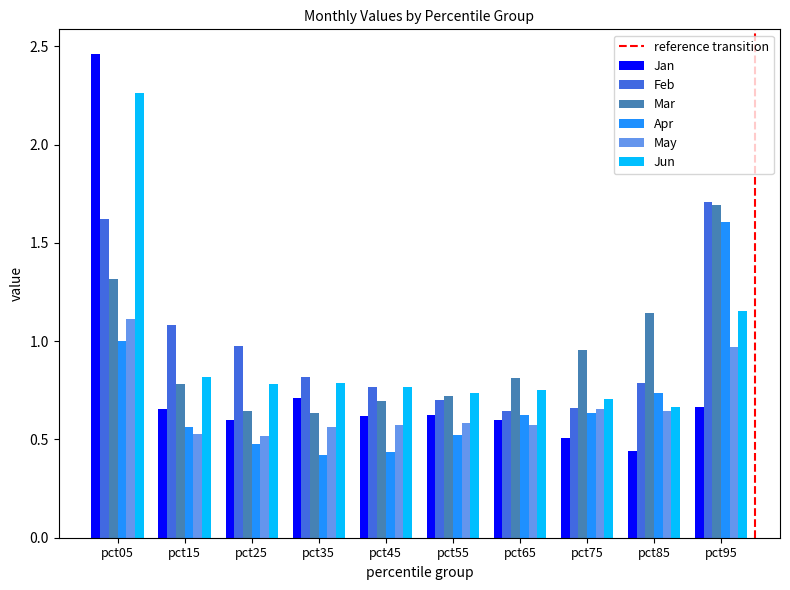

Which series has the widest spread of values?

Jan